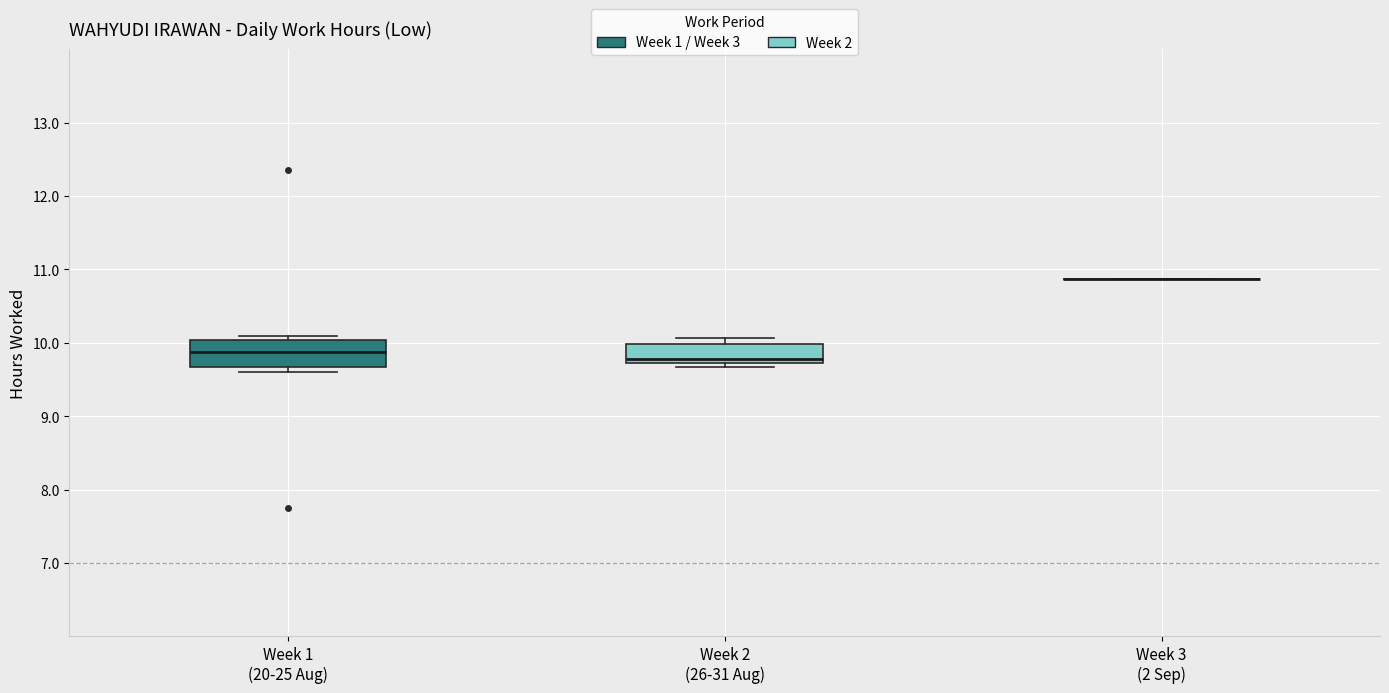

Reading left to right, read every box against the y-axis: the position of its median line, the range the box covers, and the ends of its whiskers. The values are not printed on the chart, so give them approximately, as read against the axis.

Week 1 (20-25 Aug): median 9.9, box 9.7 to 10.0, whiskers 9.6 to 10.1
Week 2 (26-31 Aug): median 9.8, box 9.7 to 10.0, whiskers 9.7 (just below the box's lower edge) to 10.1
Week 3 (2 Sep): box collapsed to a line at 10.9, whiskers 10.9 to 10.9